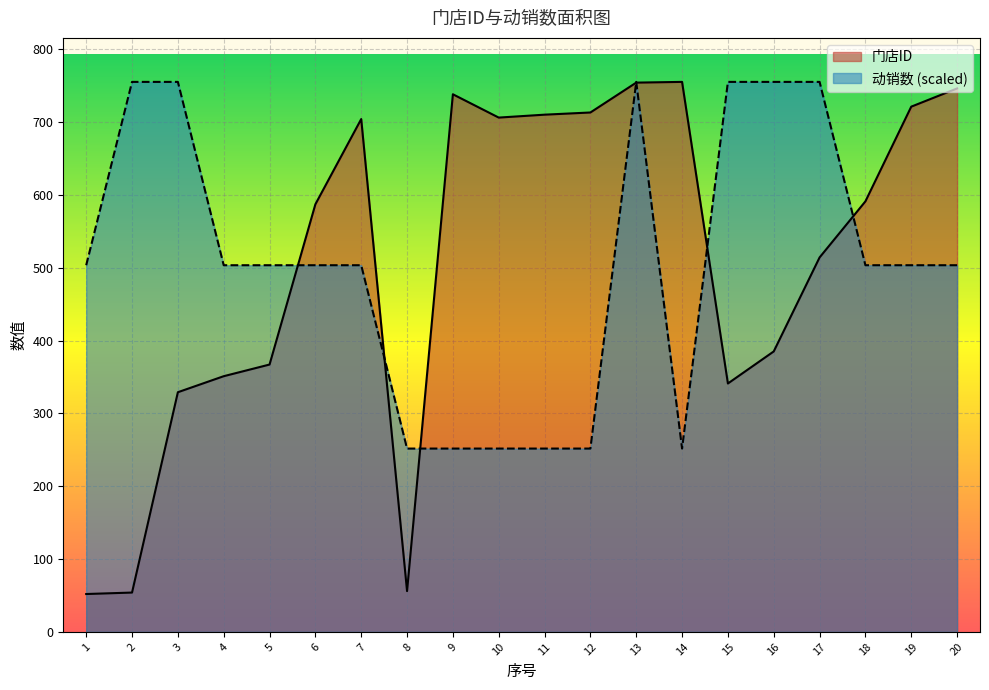

What is the value of the 门店ID point at the 2nd from the left?

54.0